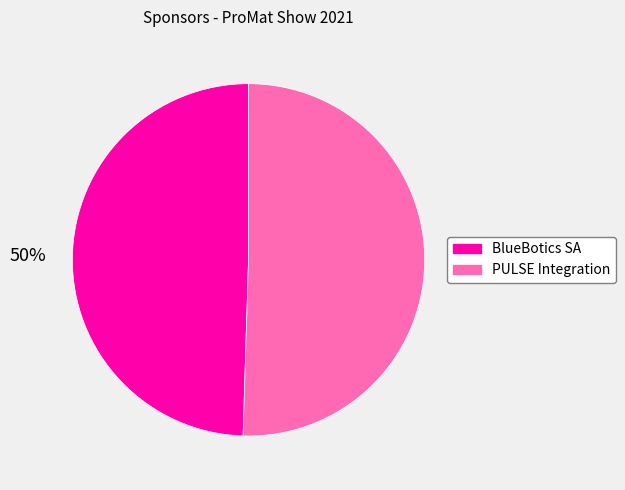

To the nearest percent, what is the average slice percentage?

50%